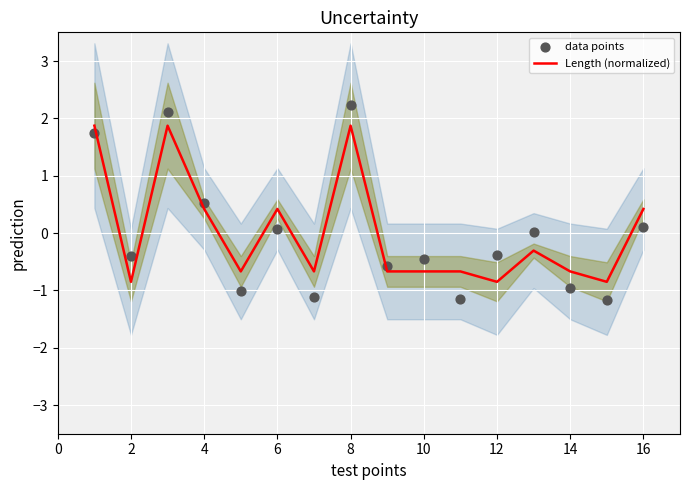

Which series has the largest total across all categories?

Length (normalized)